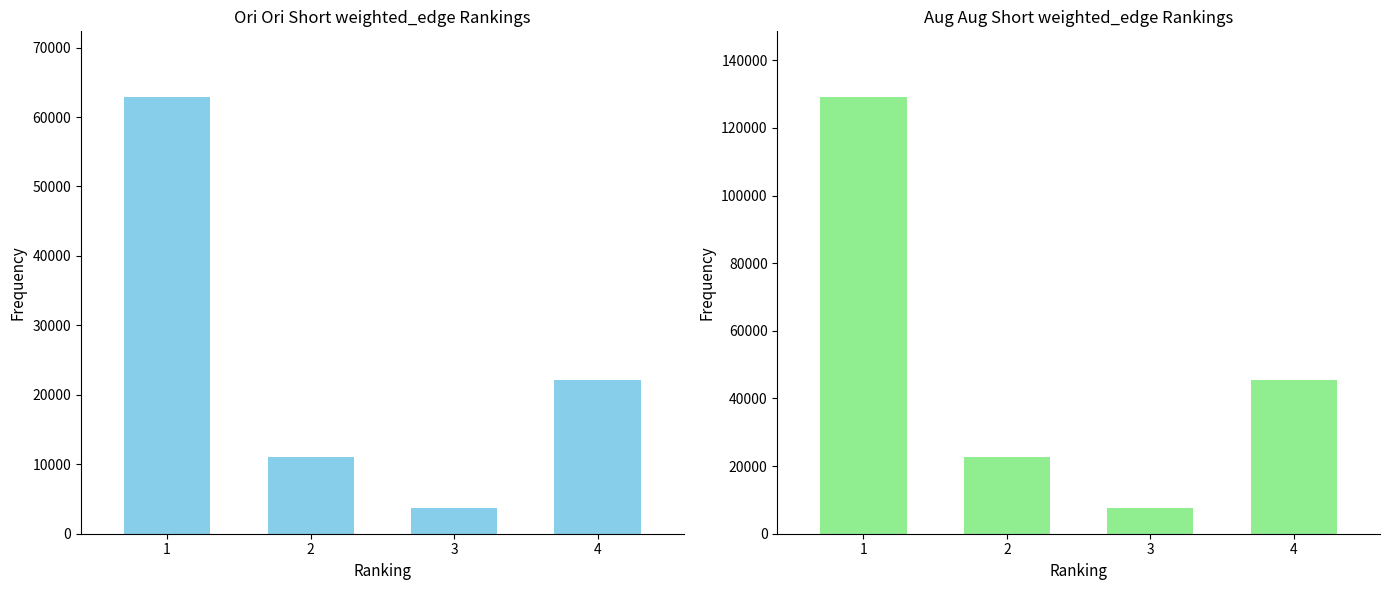

True or false: Low Hours Frequency has a value of 94864 at 1.

False